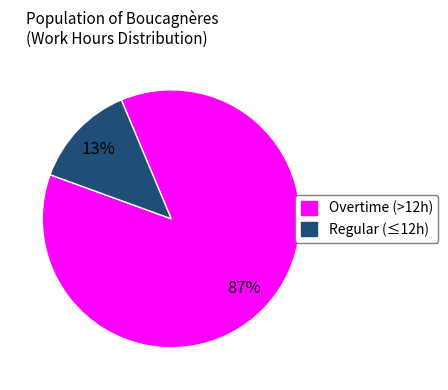

Does any single category account for the majority?

Yes